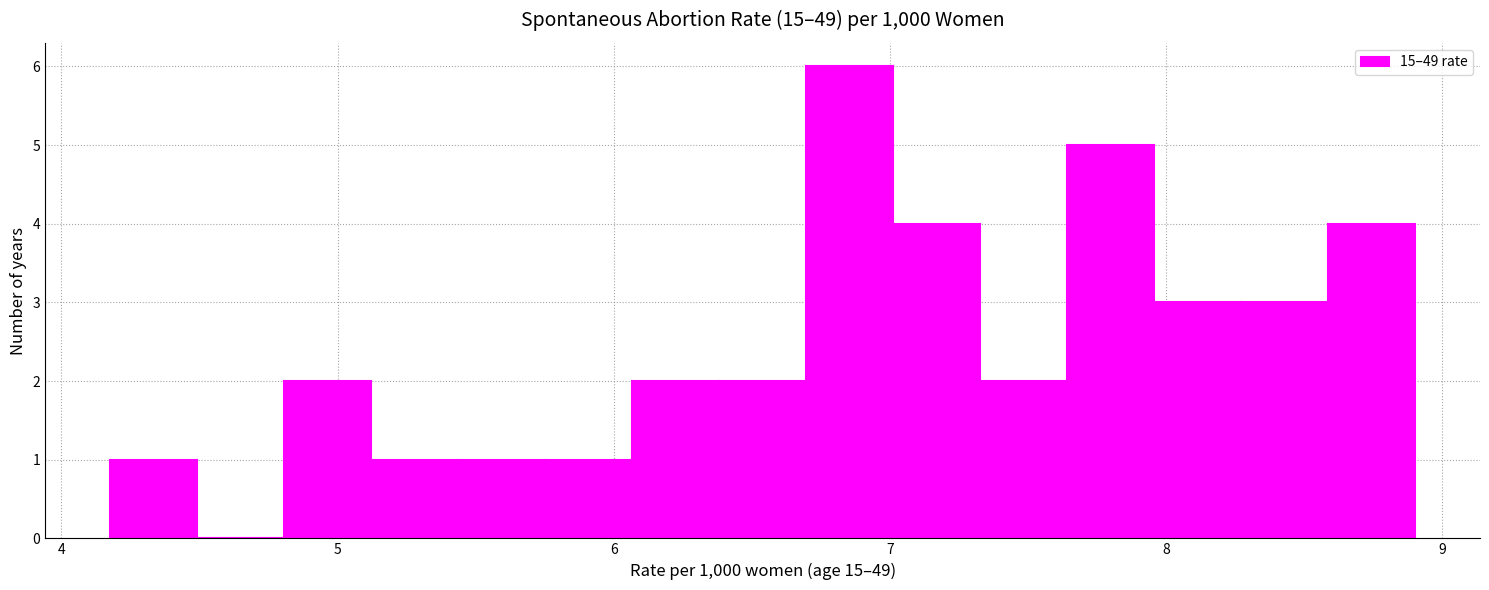

Read against the x-axis, roughly where is the centre of the tallest bar?

6.9